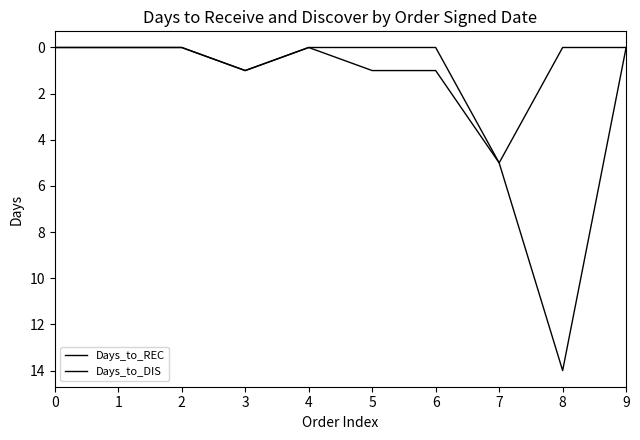

What is the greatest value displayed?

14